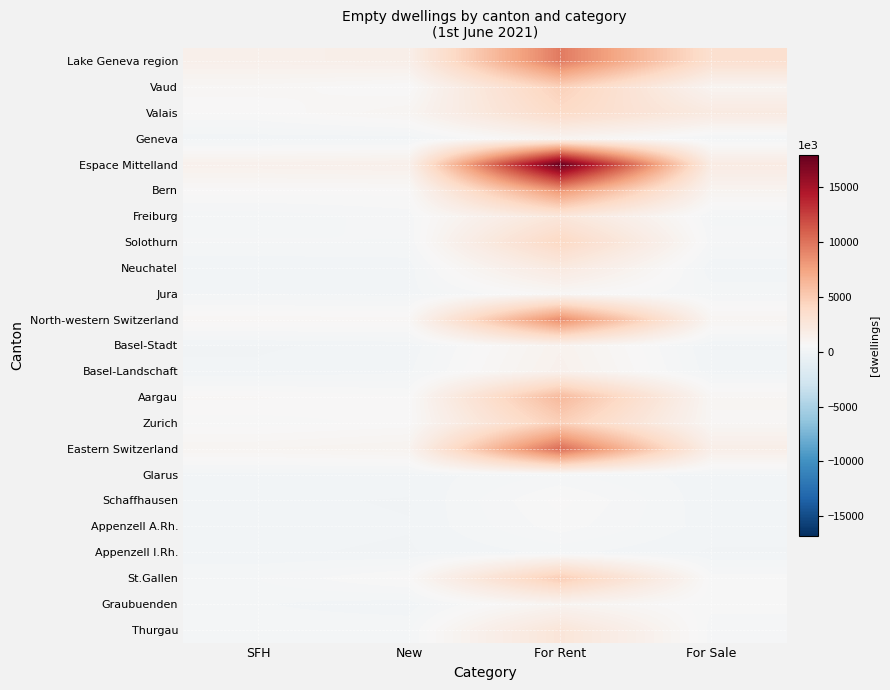

Count the number of categories in the chart.

4